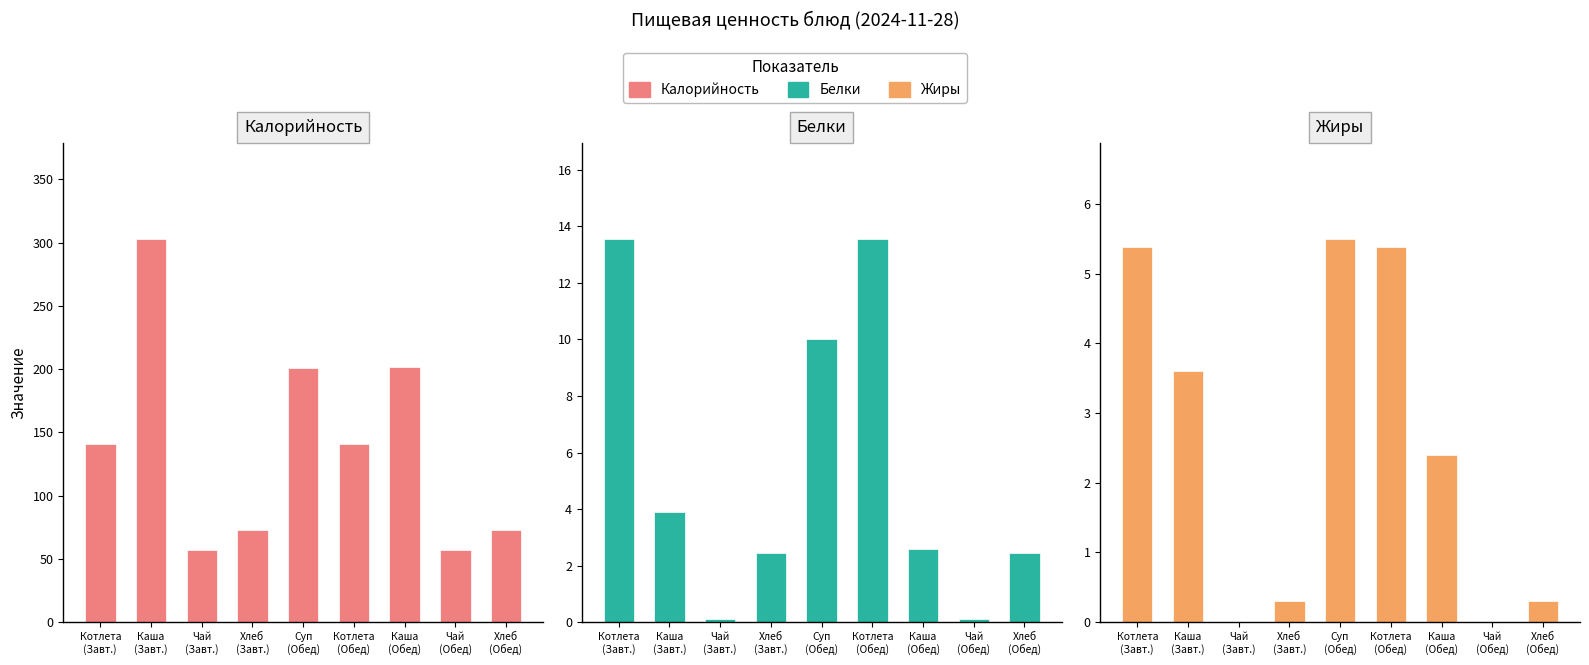

How many groups of bars are there?

9